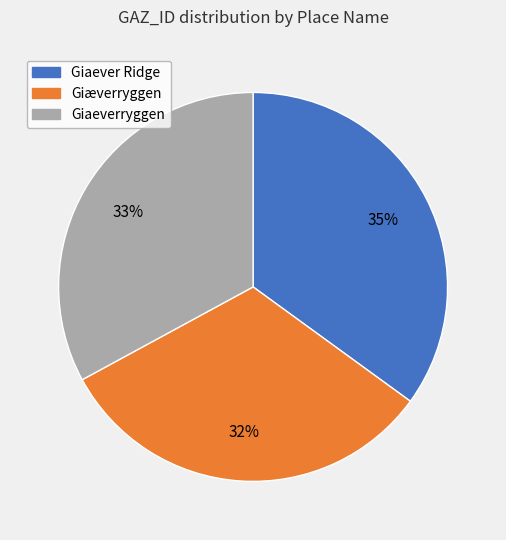

Is Giaever Ridge the majority of the pie?

No